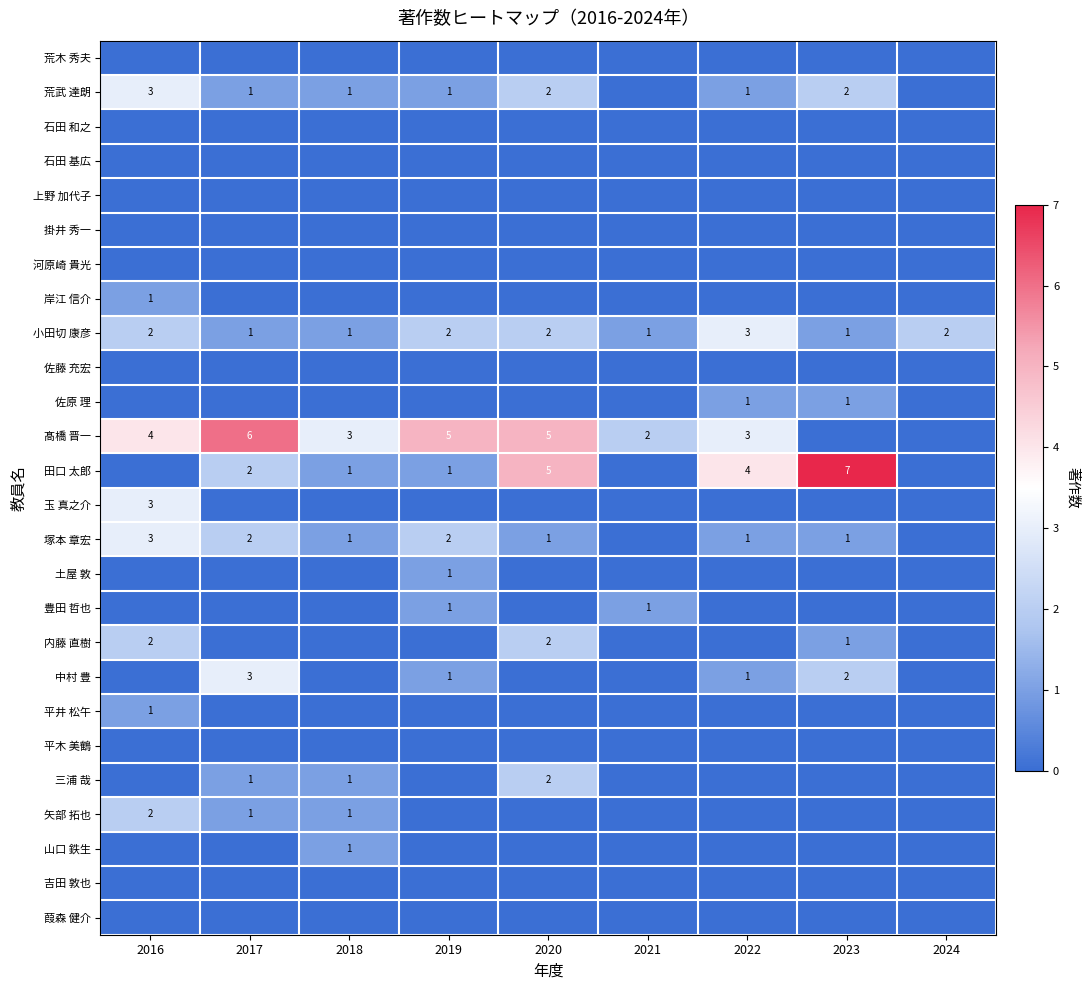

Is it true that 田口 太郎 equals 2 at 2017?

True